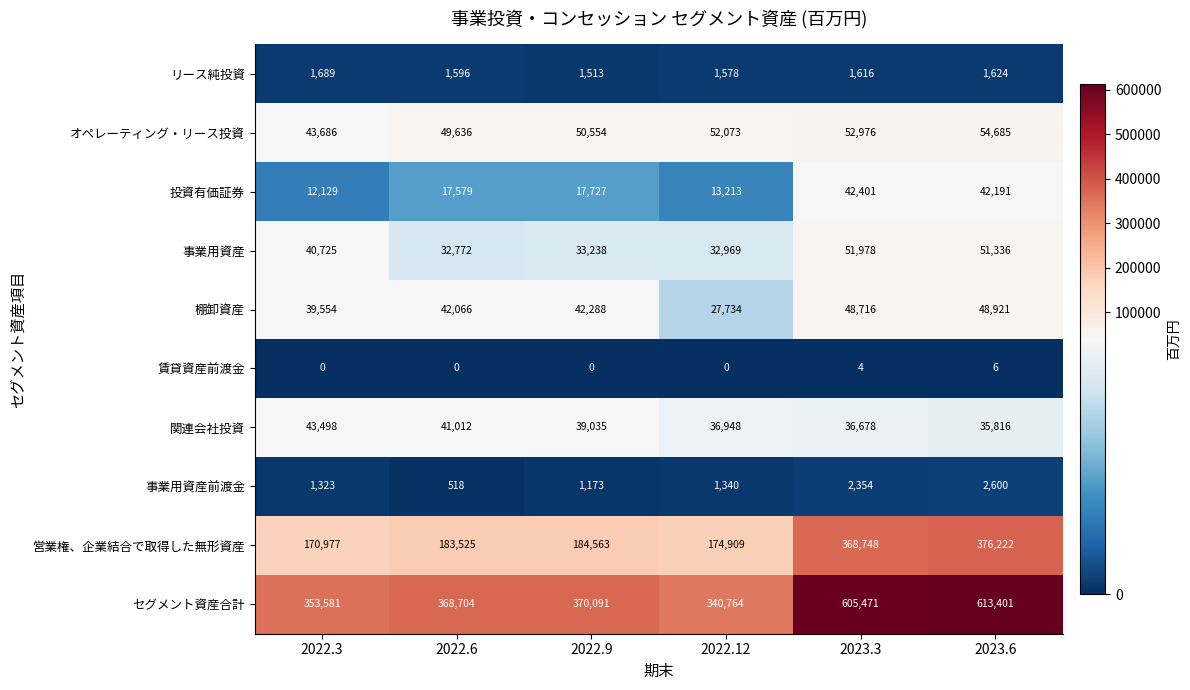

What is the total value across all series at 2022.6?

737408